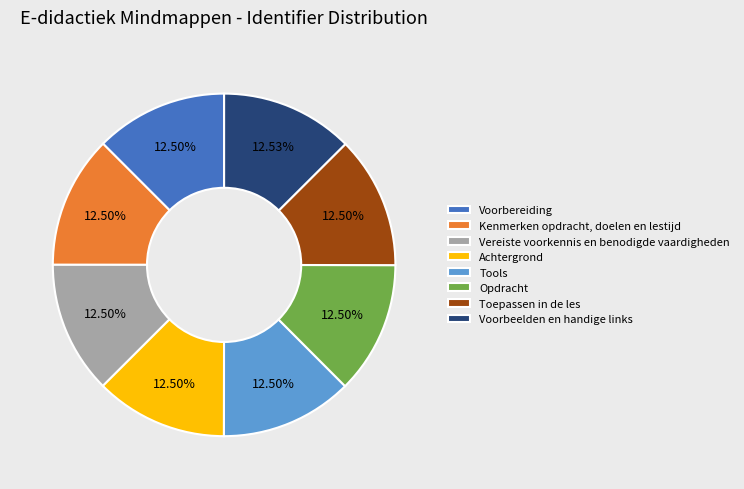

Does Voorbereiding account for over 50% of the chart?

No